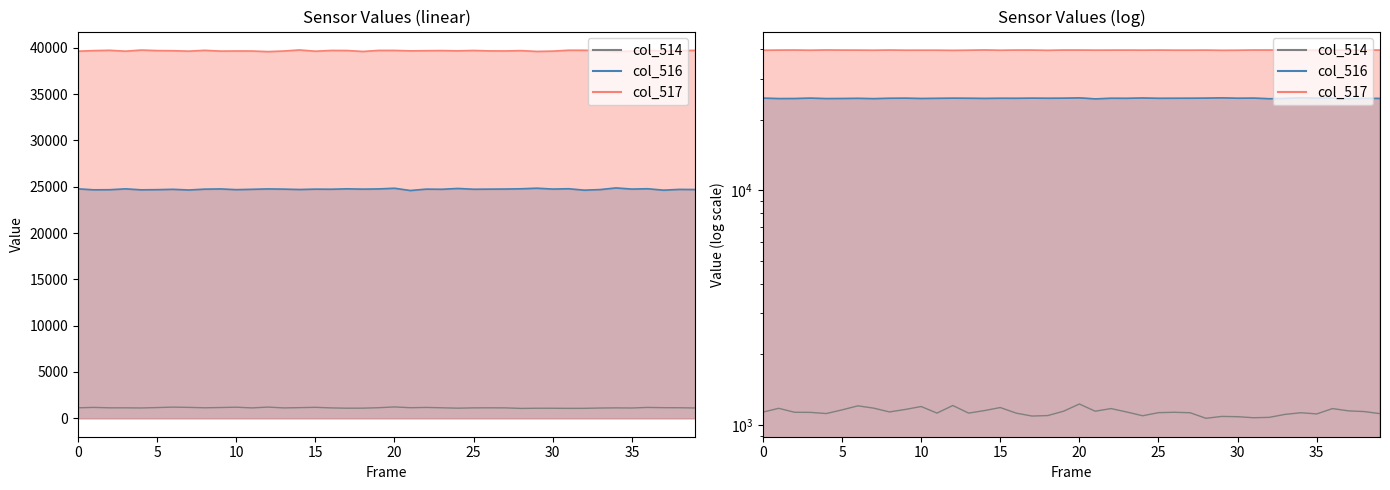

What is the spread (max minus min) of values at 36?

38558